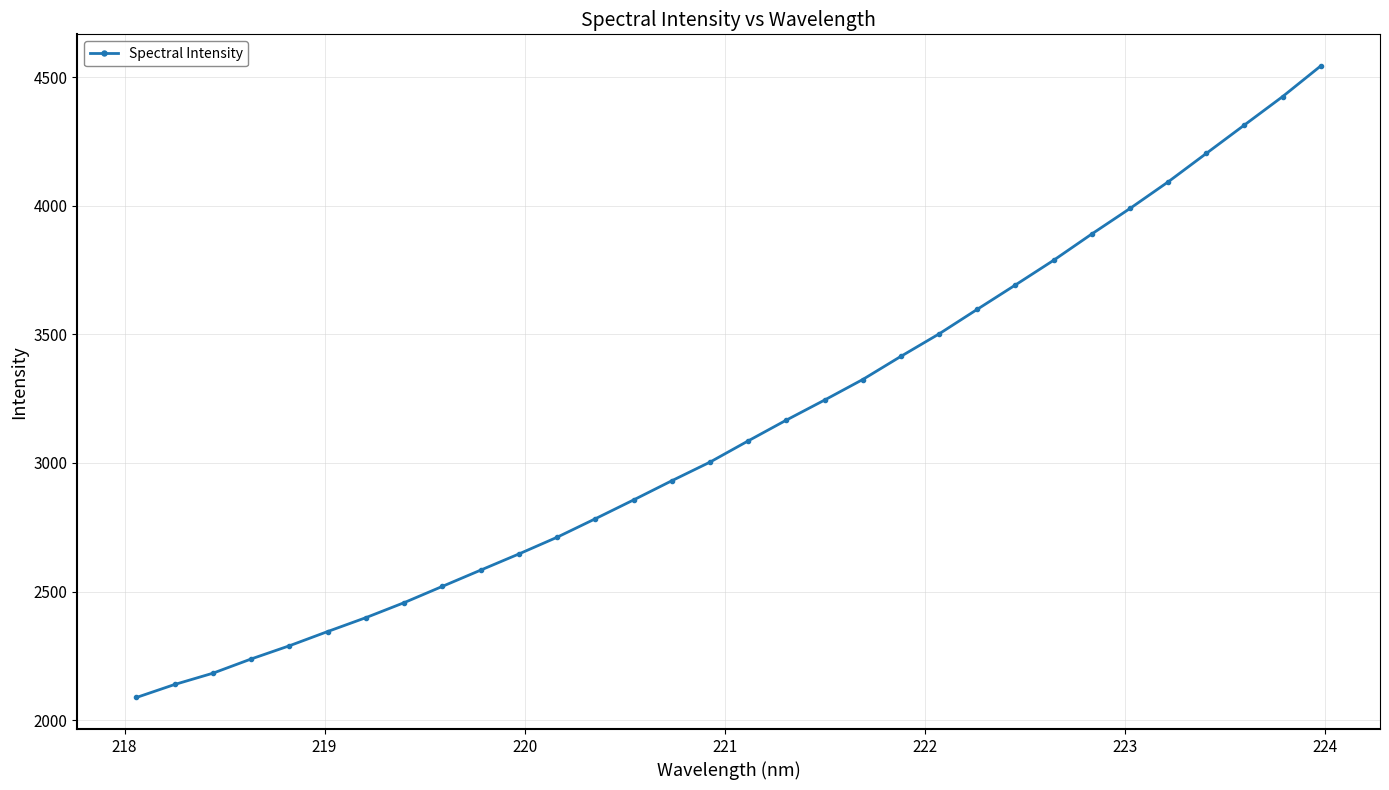

How many lines are shown in the chart?

1